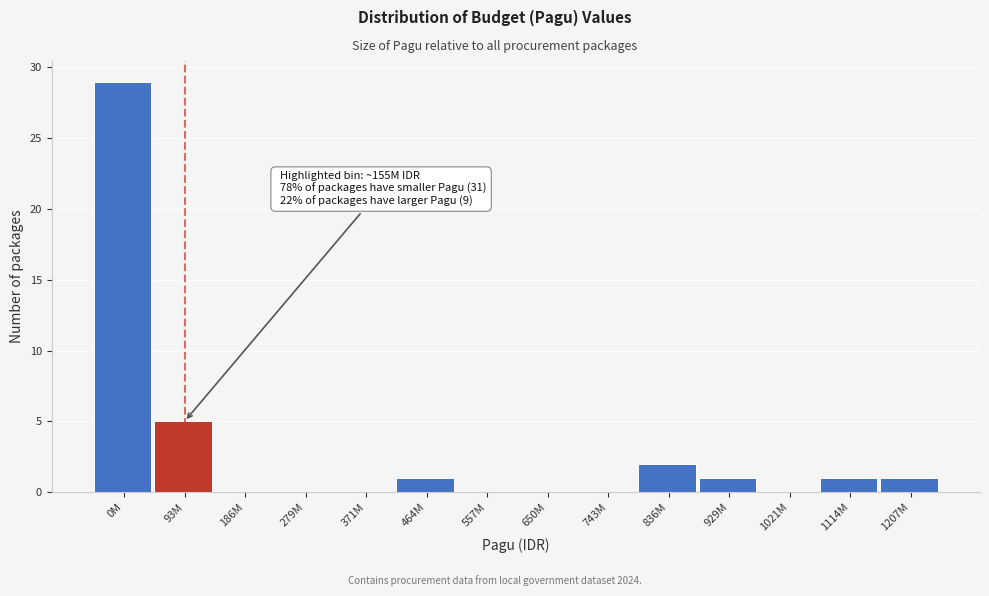

Reading left to right, list all the values displayed in this chart.

0M=29	93M=5	186M=0	279M=0	371M=0	464M=1	557M=0	650M=0	743M=0	836M=2	929M=1	1021M=0	1114M=1	1207M=1